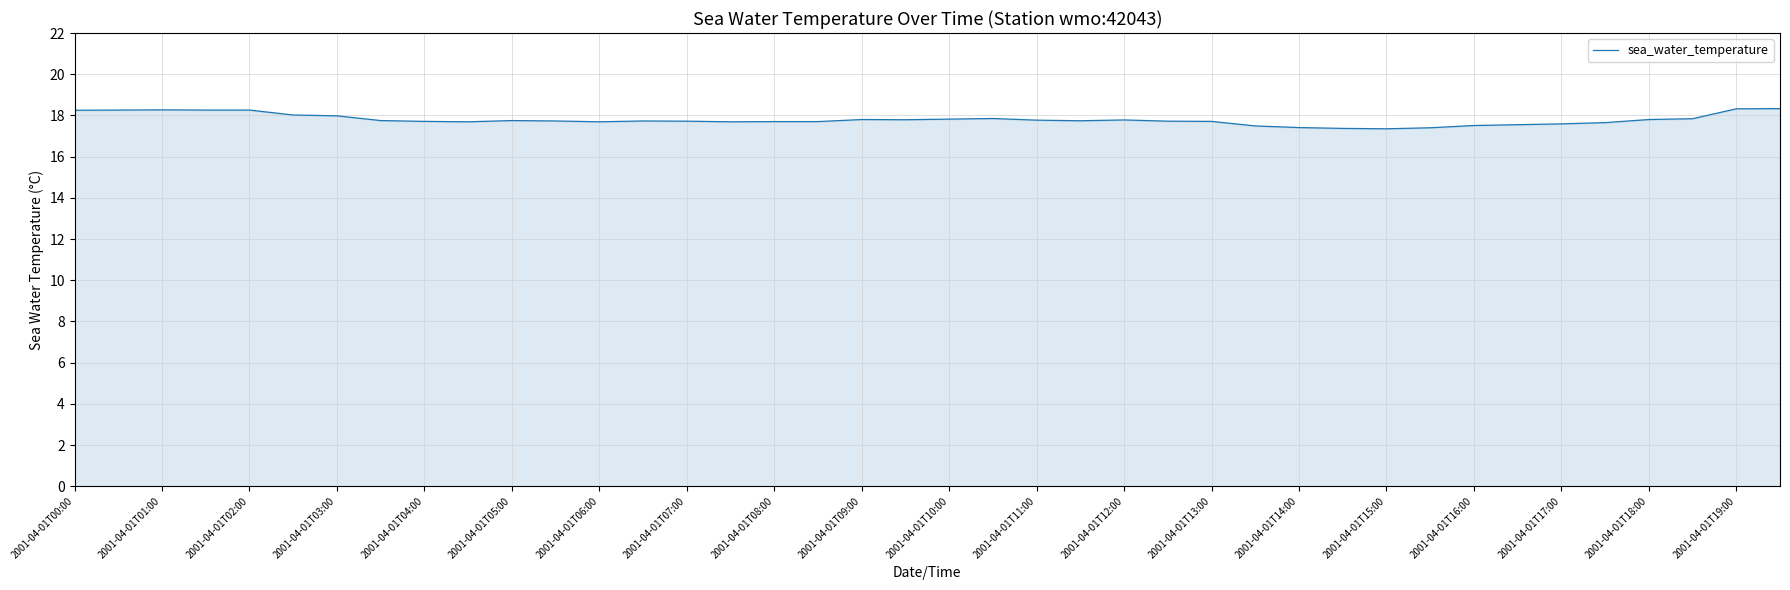

What is the smallest value displayed?

17.4